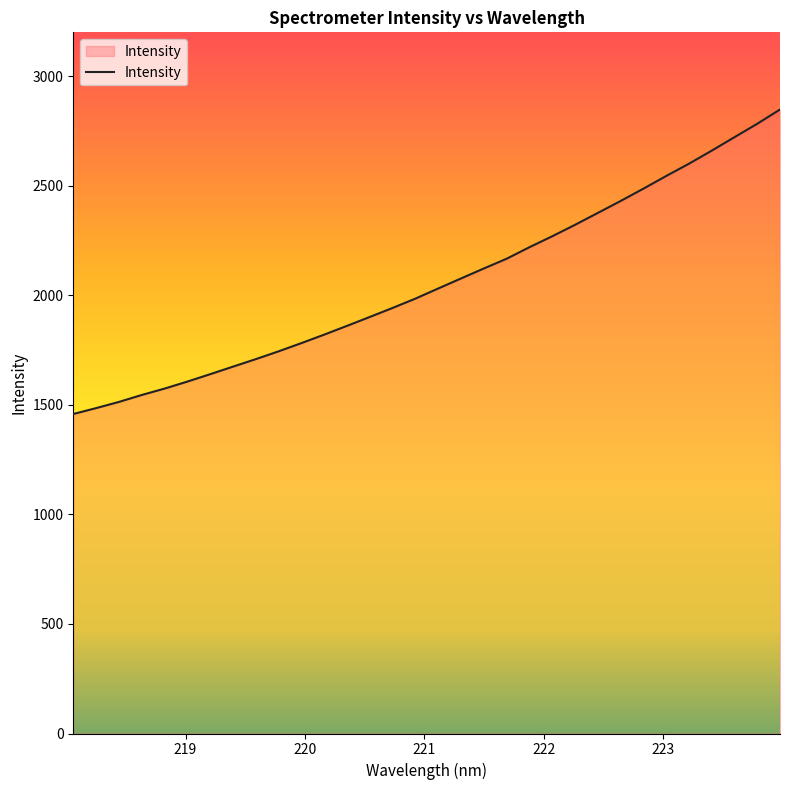

What is the smallest value displayed?

1458.1